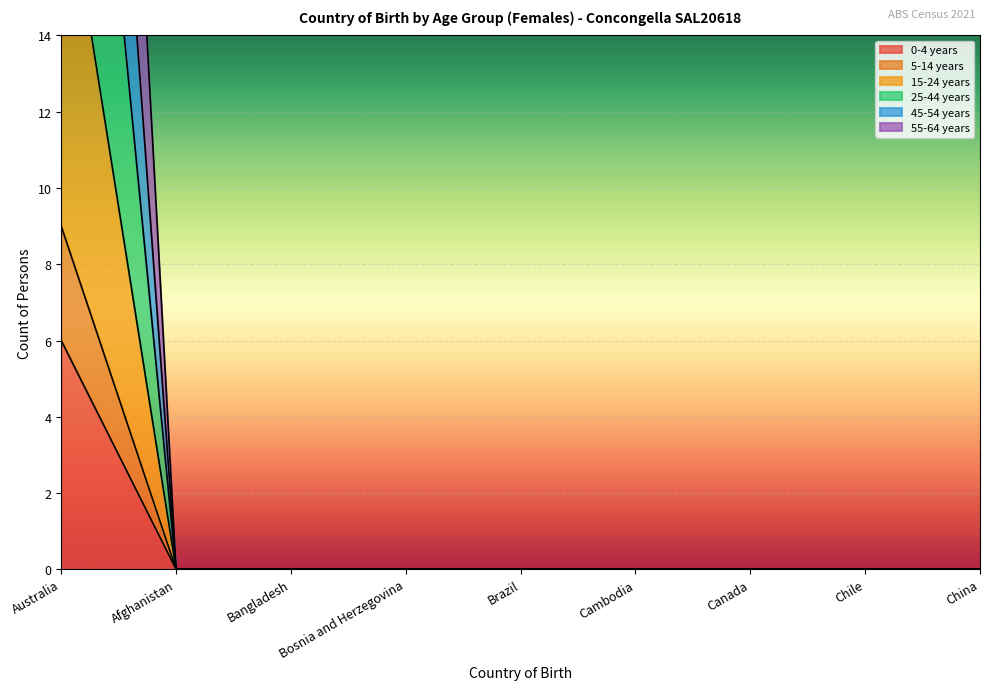

True or false: 25-44 years and 0-4 years intersect in this chart.

False